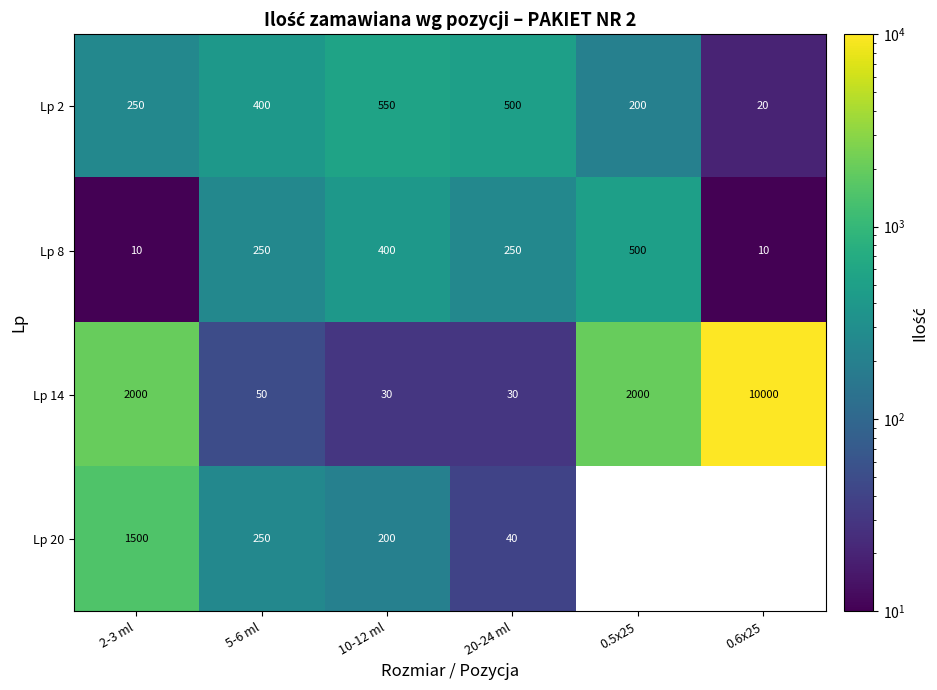

What is the greatest value displayed?

10000.0